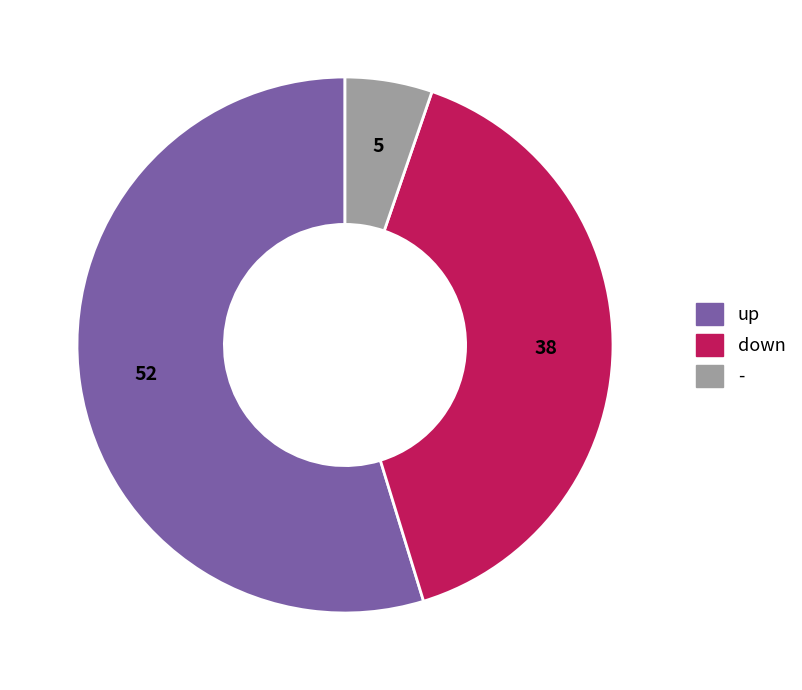

Rank the categories by value from lowest to highest.

-, down, up